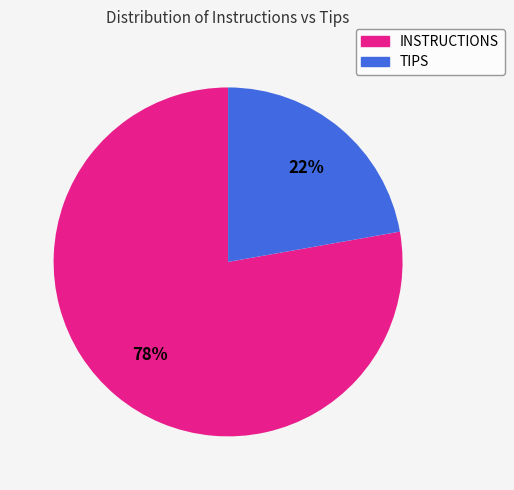

Is it true that TIPS is 22% of the pie?

True